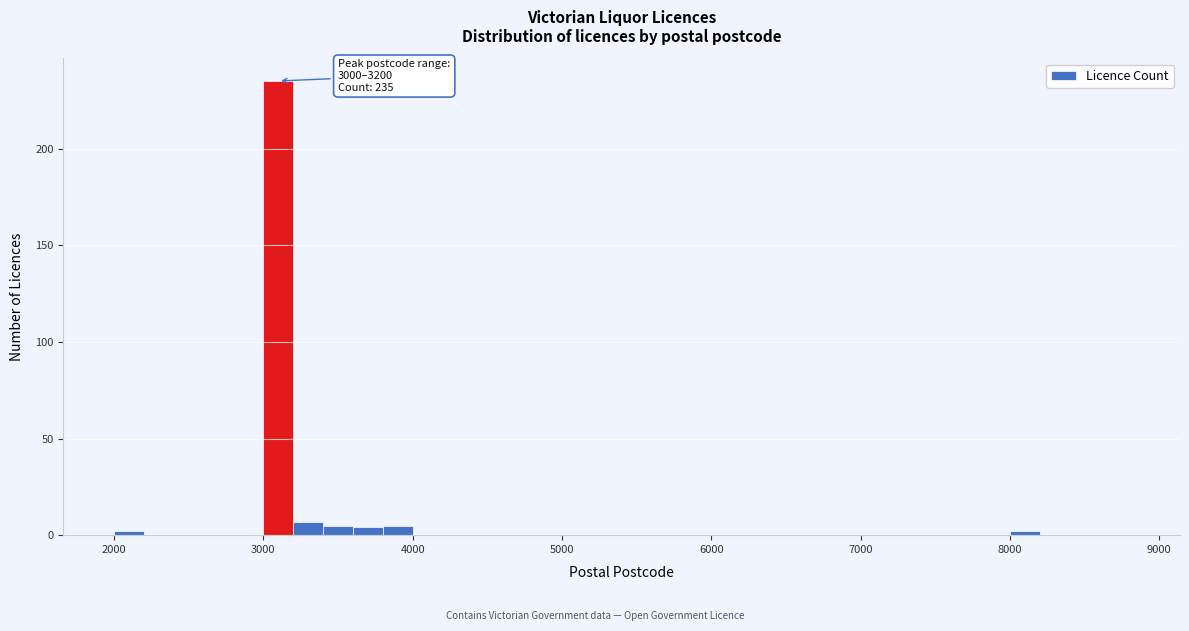

Around what value on the x-axis is the tallest bar? Give the approximate position of its centre, as read against the axis.

3100